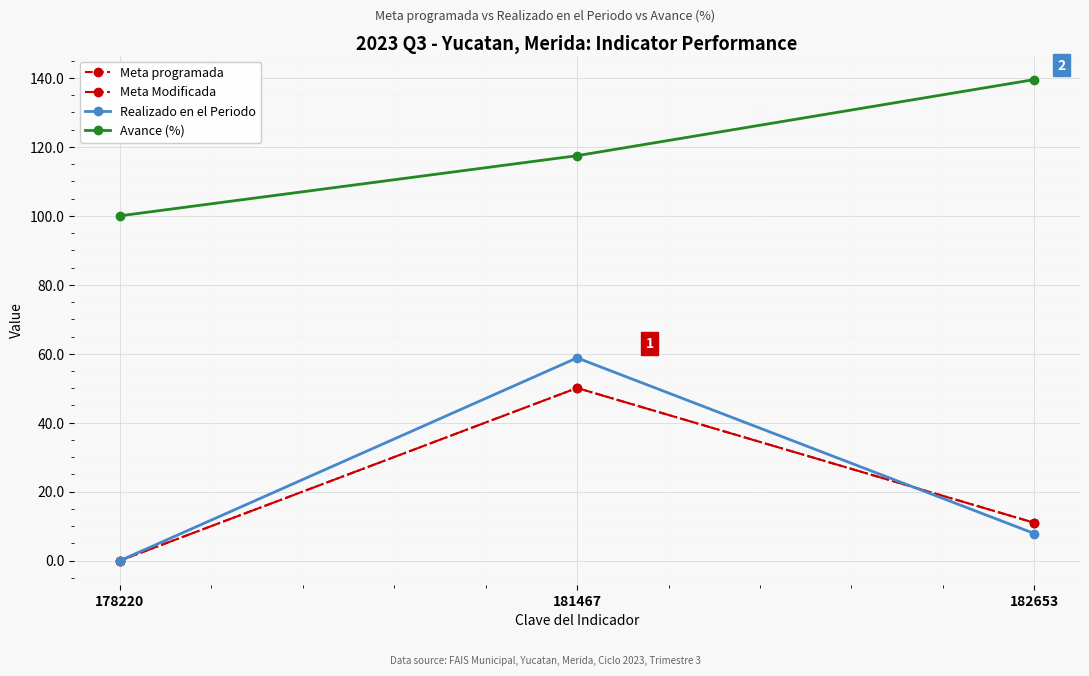

Does the chart have visible grid lines?

Yes